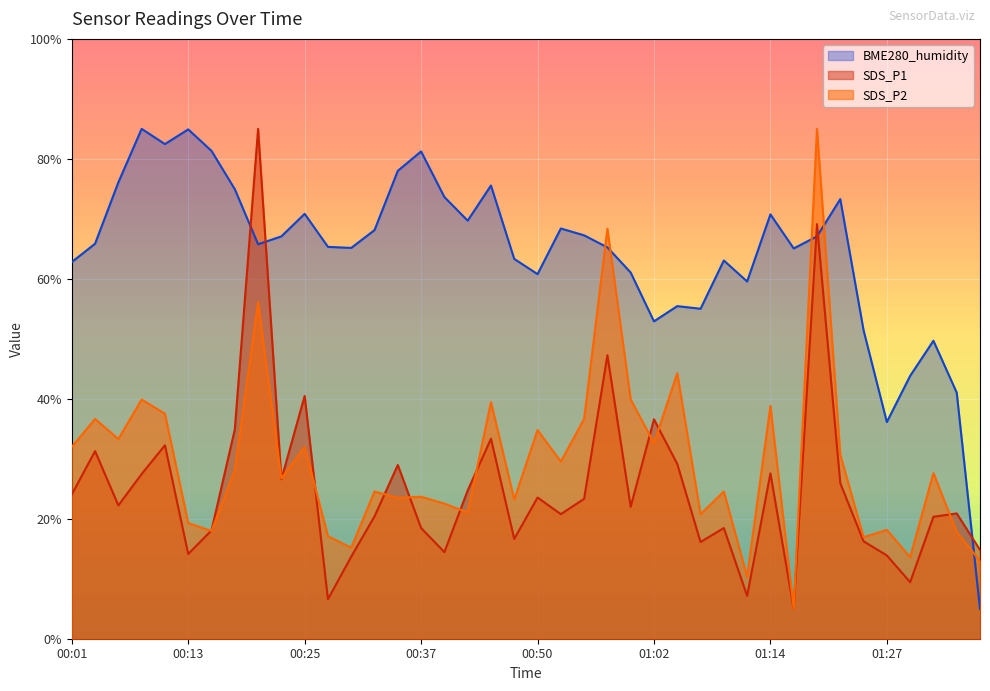

Which series ends up on top after the final intersection of SDS_P2 and SDS_P1?

SDS_P1